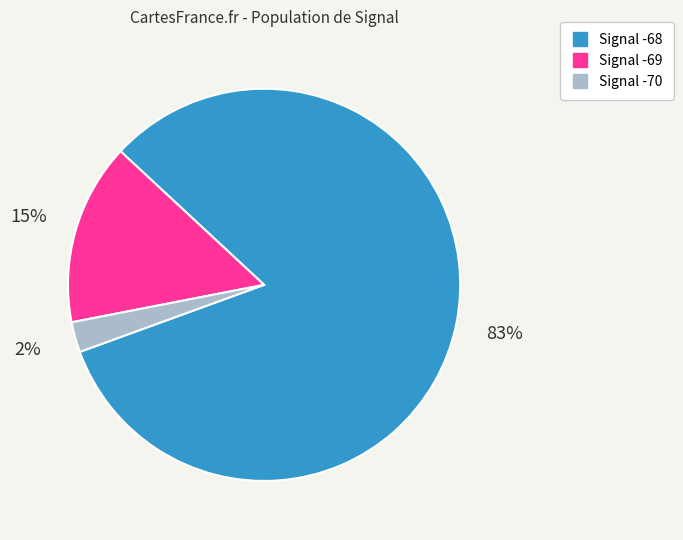

Does any single category account for the majority?

Yes